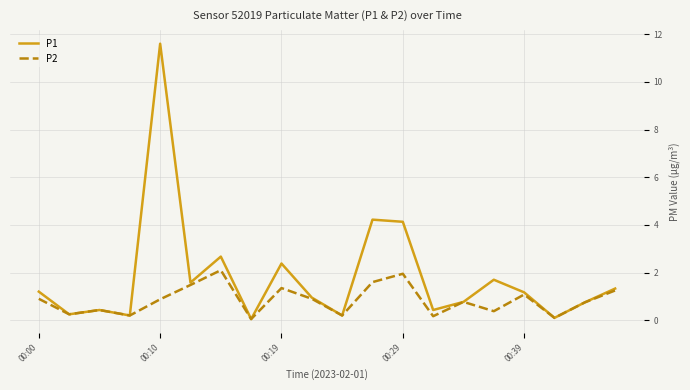

Which series has the widest spread of values?

P1